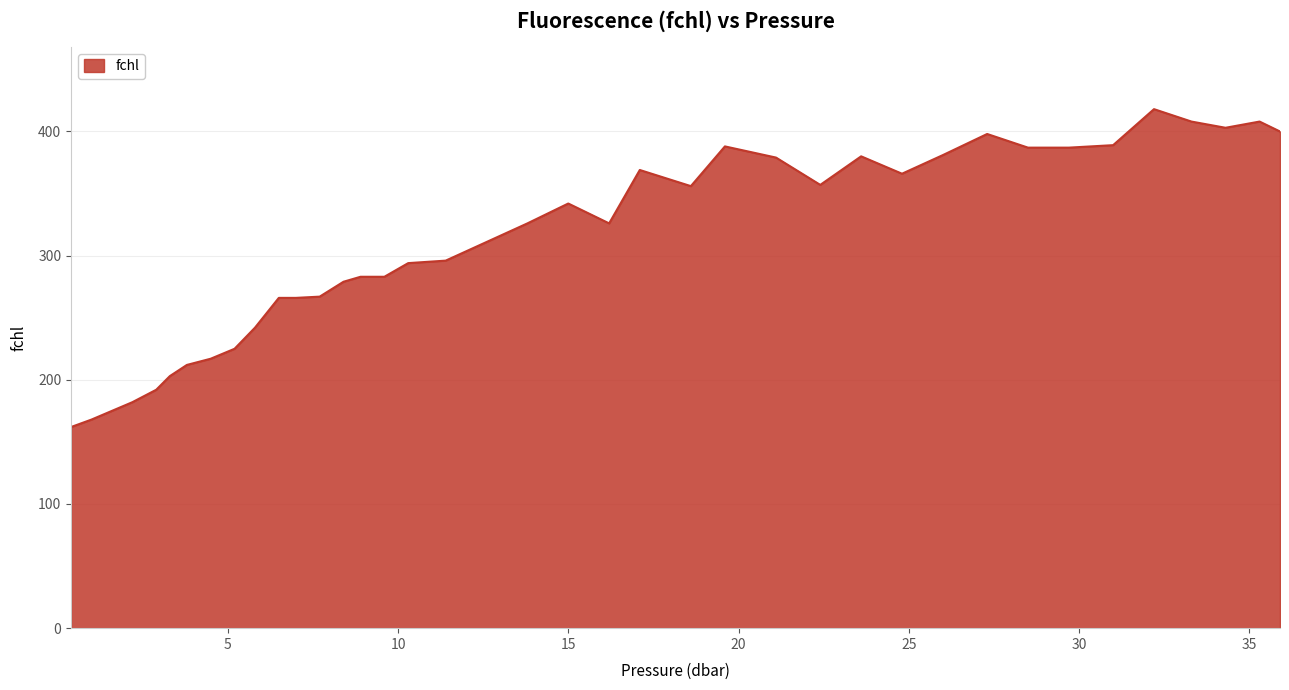

What is the smallest value displayed?

162